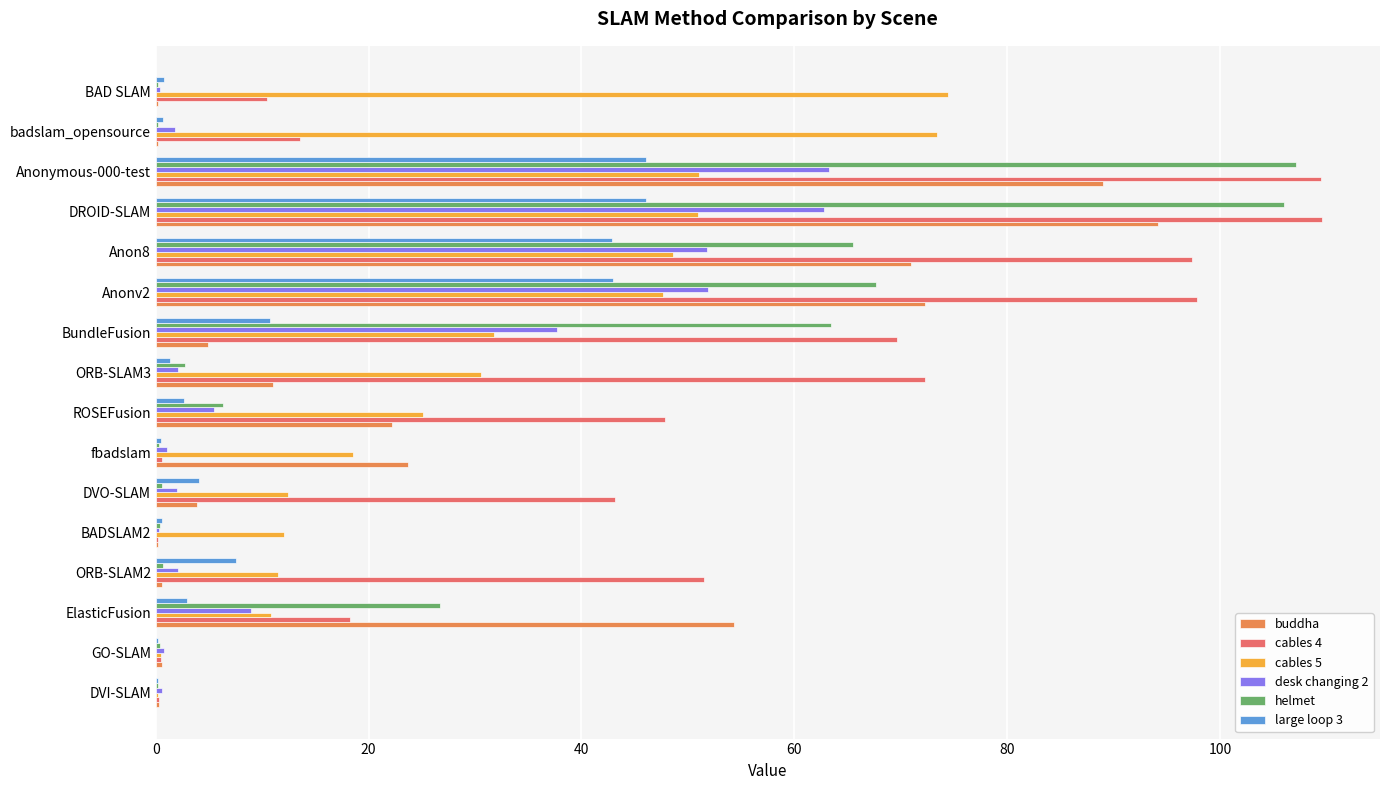

Count the number of data series in this chart.

6